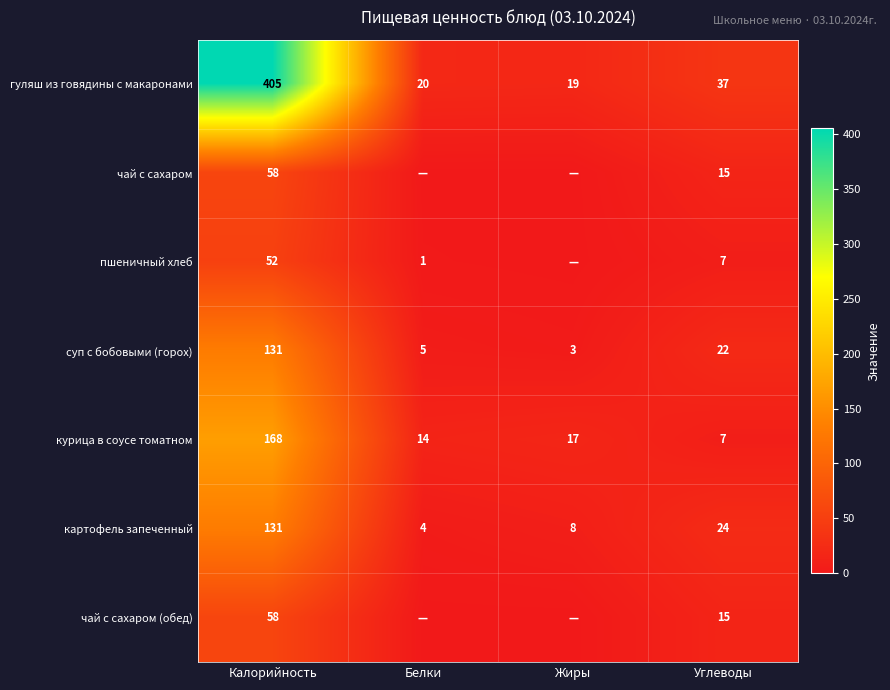

Where is гуляш из говядины с макаронами nearest to the value 212?

Углеводы